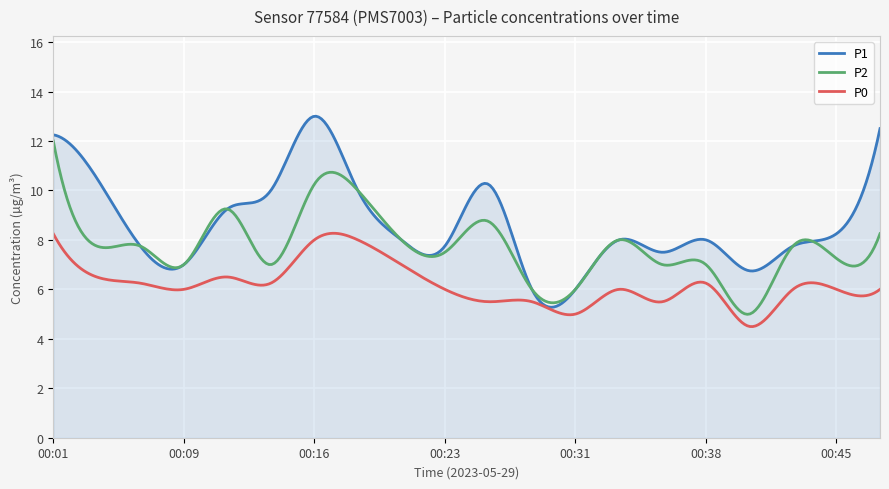

List the series in order of their peak value, highest first.

P1, P2, P0